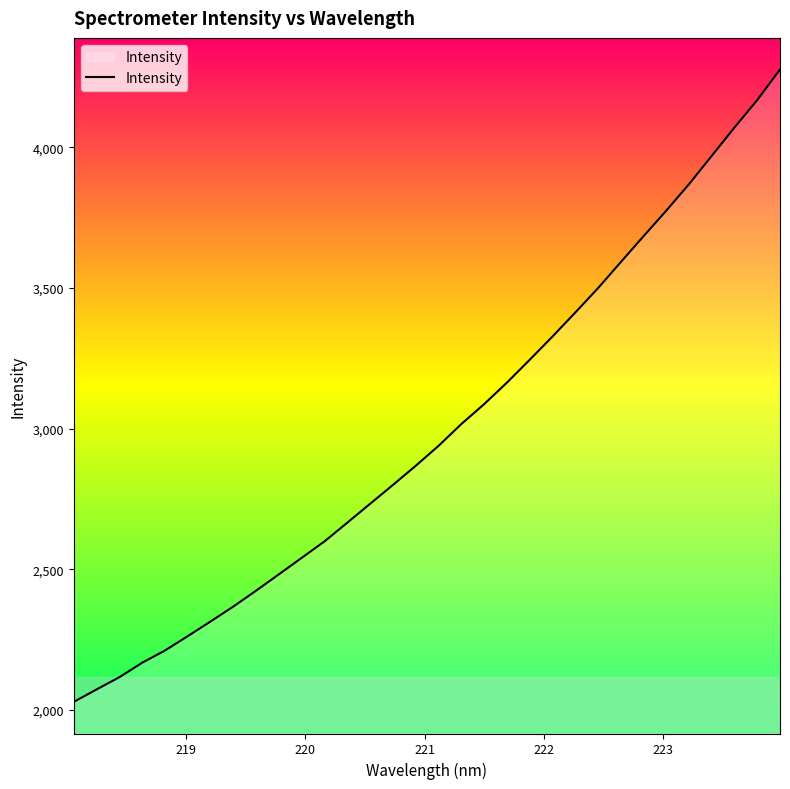

What is the difference between the maximum and minimum values?

2248.0